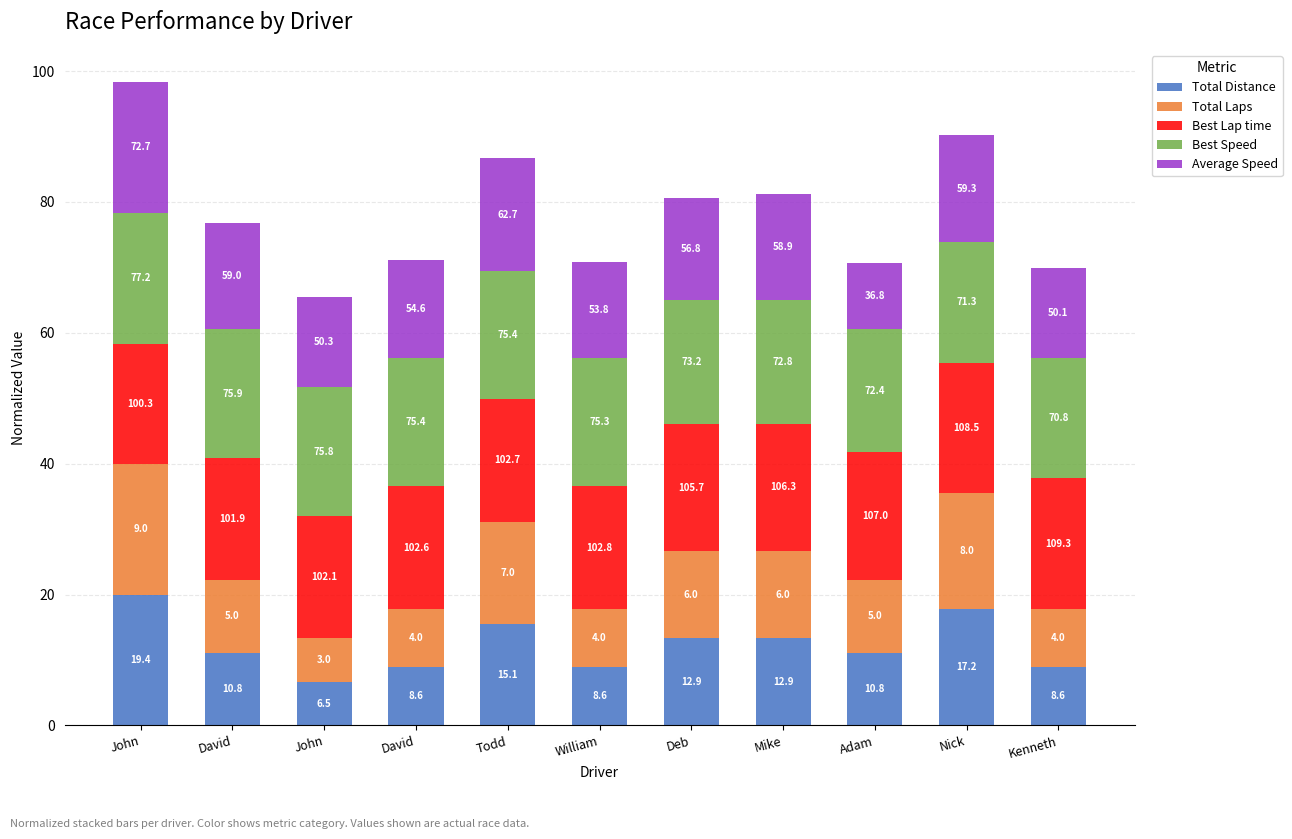

At which label does Total Distance reach its peak?

John